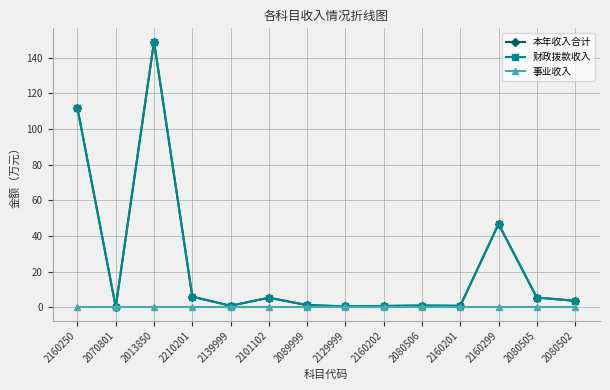

Does the chart have visible grid lines?

Yes